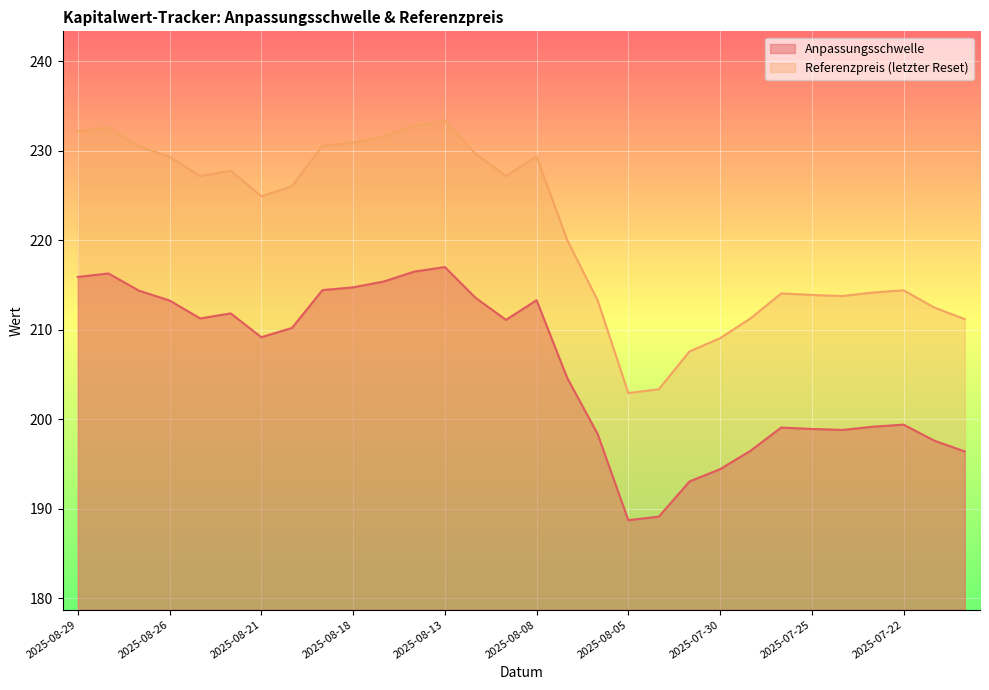

What is the total value across all series at 2025-08-14?

449.3